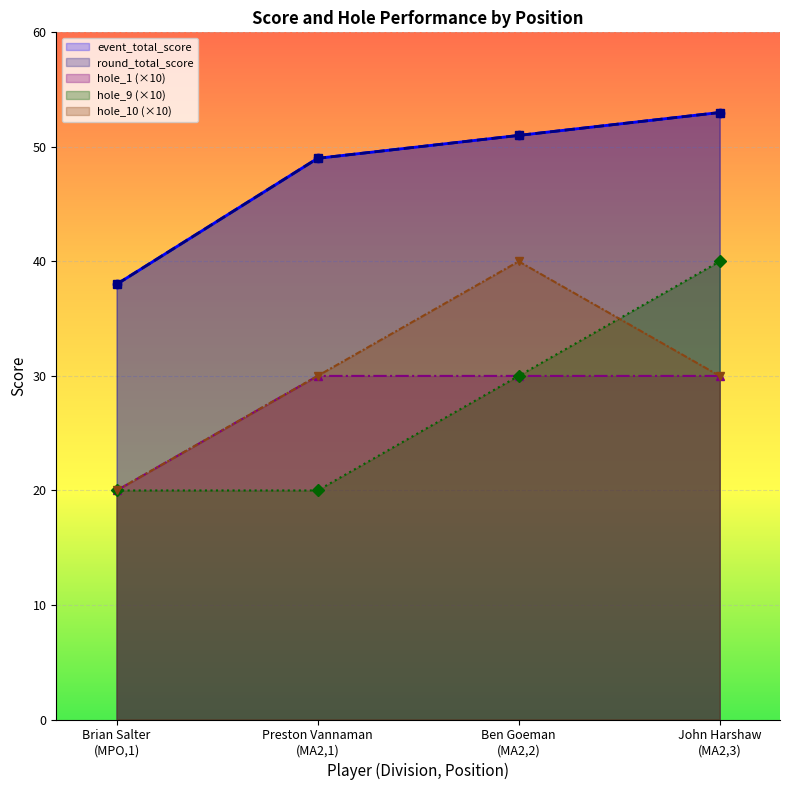

The value of hole_1 at Preston Vannaman (MA2,1) is 30. True or false?

True